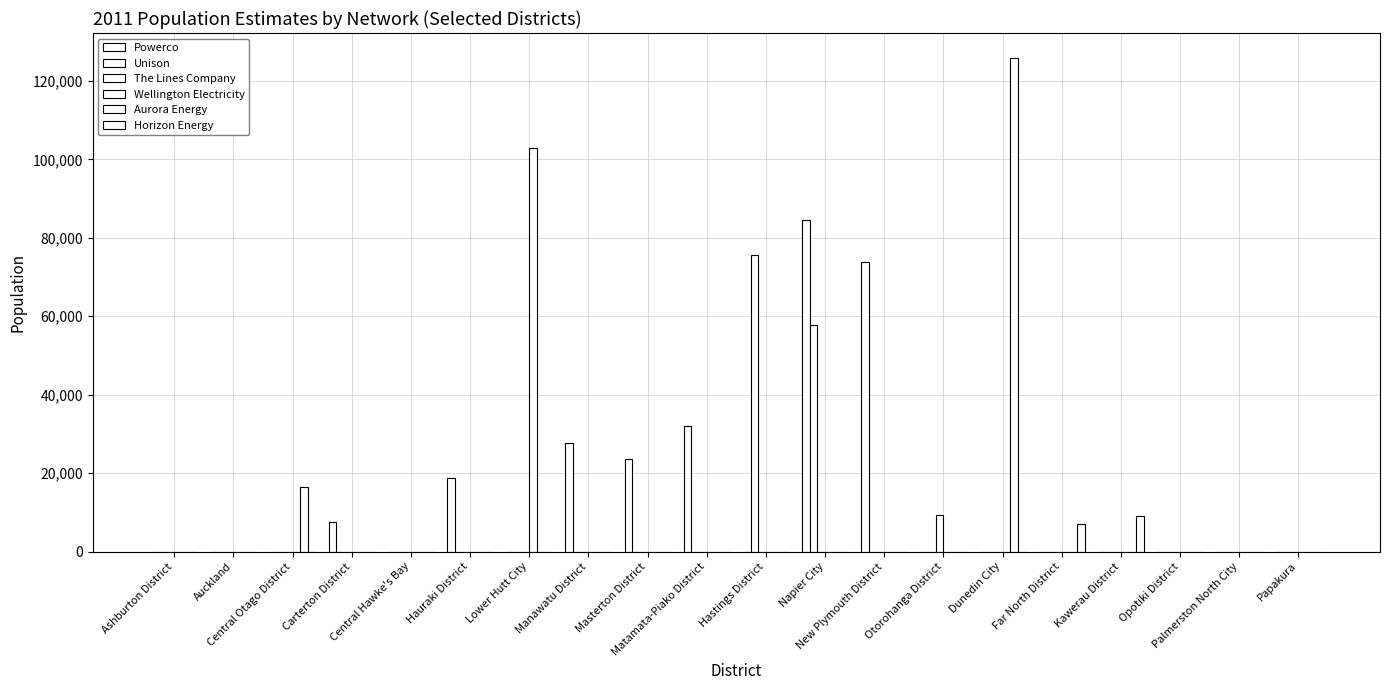

Reading left to right, list all the values displayed in this chart.

Powerco: 0	0	0	7640	0	18750	0	27600	23500	31900	0	84600	73800	0	0	0	0	0	0	0
Unison: 0	0	0	0	0	0	0	0	0	0	75500	57700	0	0	0	0	0	0	0	0
The Lines Company: 0	0	0	0	0	0	0	0	0	0	0	0	0	9330	0	0	0	0	0	0
Wellington Electricity: 0	0	0	0	0	0	103000	0	0	0	0	0	0	0	0	0	0	0	0	0
Aurora Energy: 0	0	16344	0	0	0	0	0	0	0	0	0	0	0	125900	0	0	0	0	0
Horizon Energy: 0	0	0	0	0	0	0	0	0	0	0	0	0	0	0	6950	8960	0	0	0